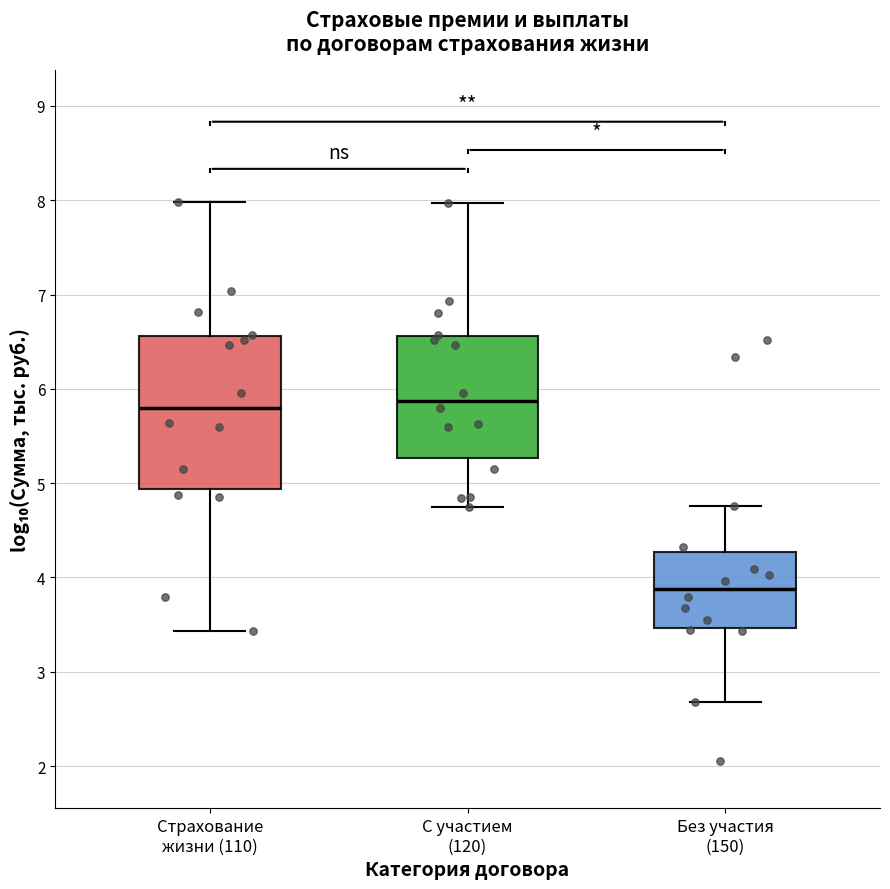

Reading left to right, transcribe this box plot: for each box, give where its median line is, the range the box spans, and where its two whiskers end, as read against the y-axis. The values are not printed on the chart, so give them approximately, as read against the axis.

Страхование жизни (110): median 5.8, box 4.9 to 6.6, whiskers 3.4 to 8.0
С участием (120): median 5.9, box 5.3 to 6.6, whiskers 4.7 to 8.0
Без участия (150): median 3.9, box 3.5 to 4.3, whiskers 2.7 to 4.8